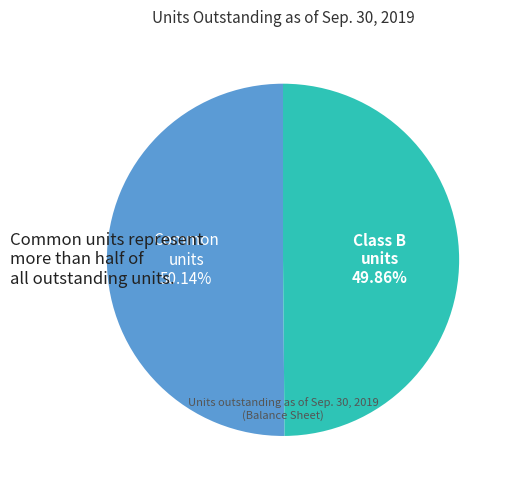

How many slices are in this pie chart?

2